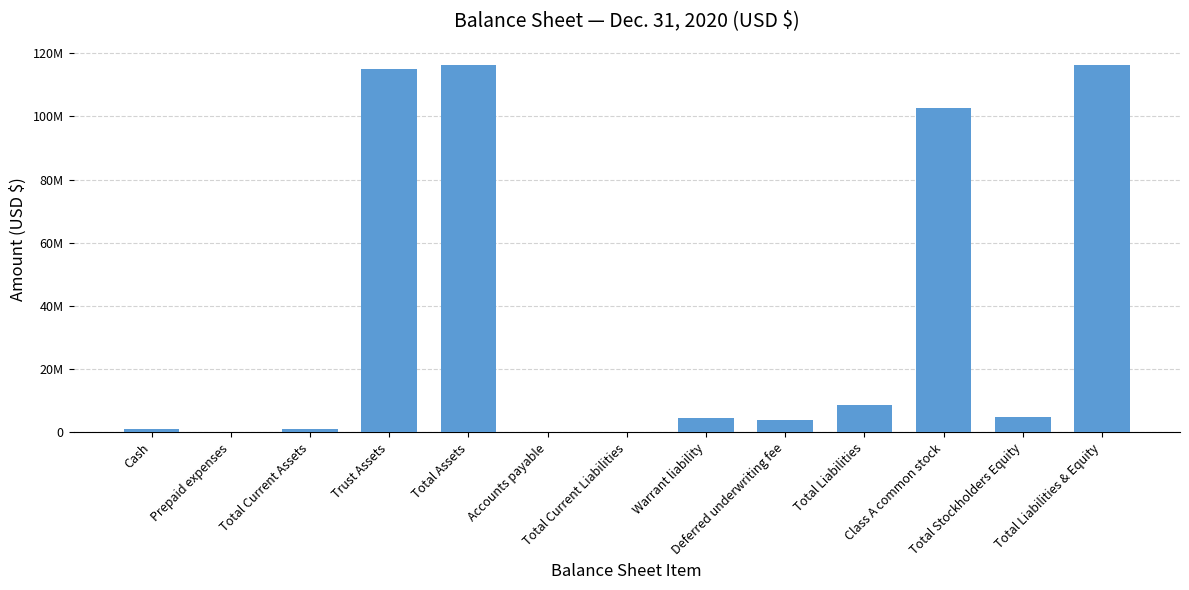

At which label does the data first exceed 4525250?

Trust Assets